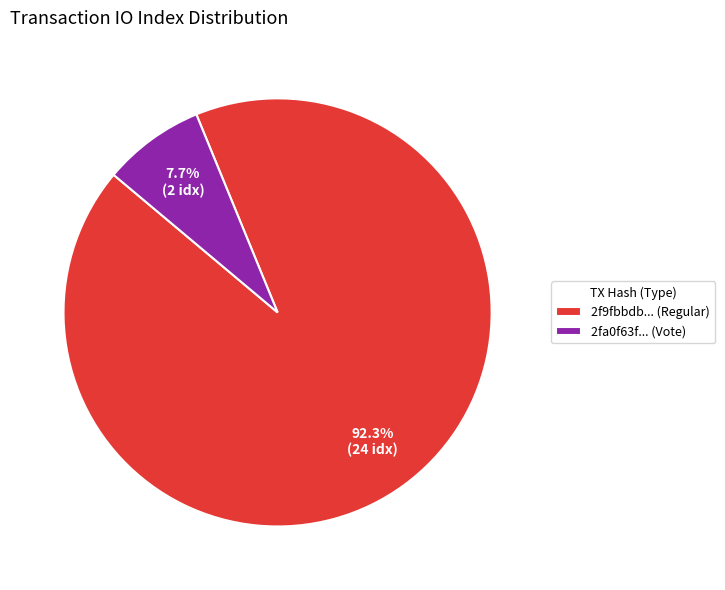

Does 2f9fbbdb... (Regular) represent more than half of the total?

Yes